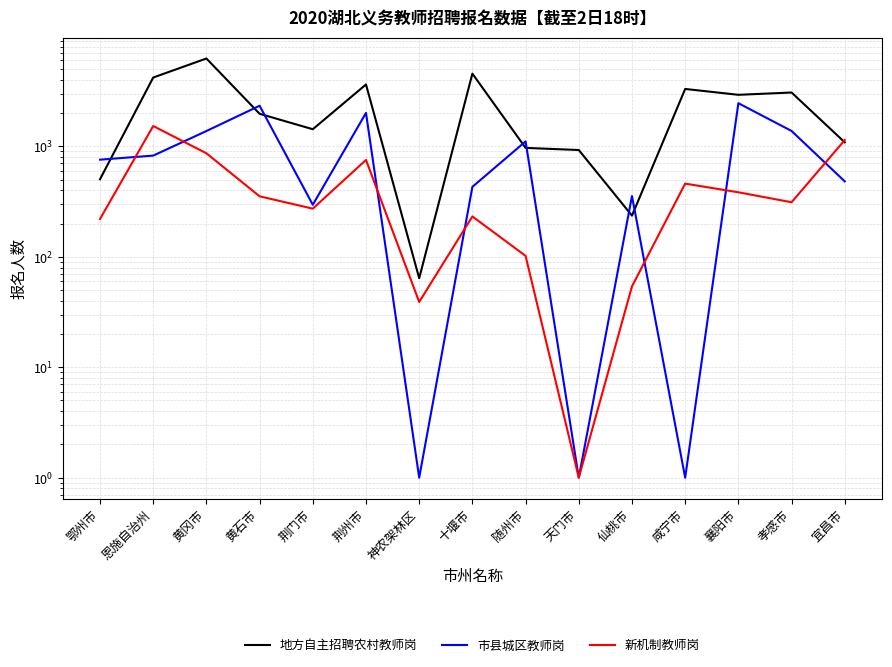

Is it true that 市县城区教师岗 equals 1 at 神农架林区?

True